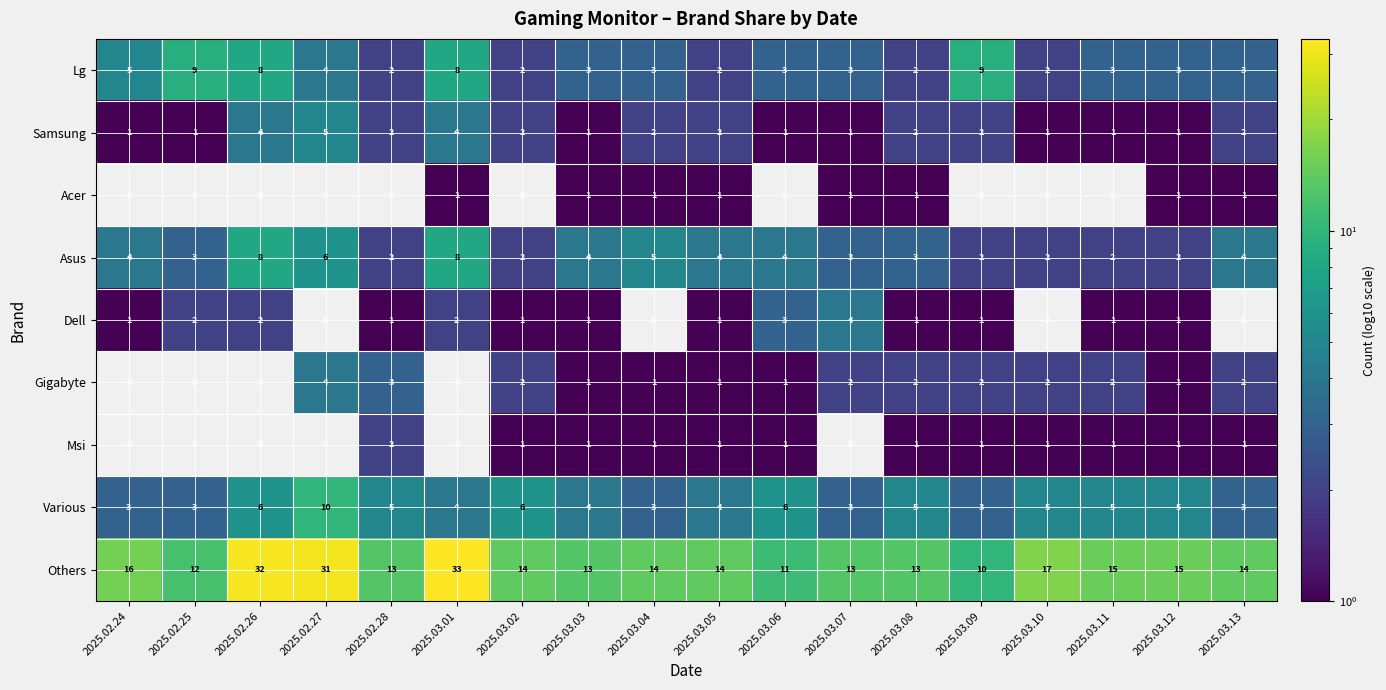

What is the spread (max minus min) of values at 2025.02.28?

13